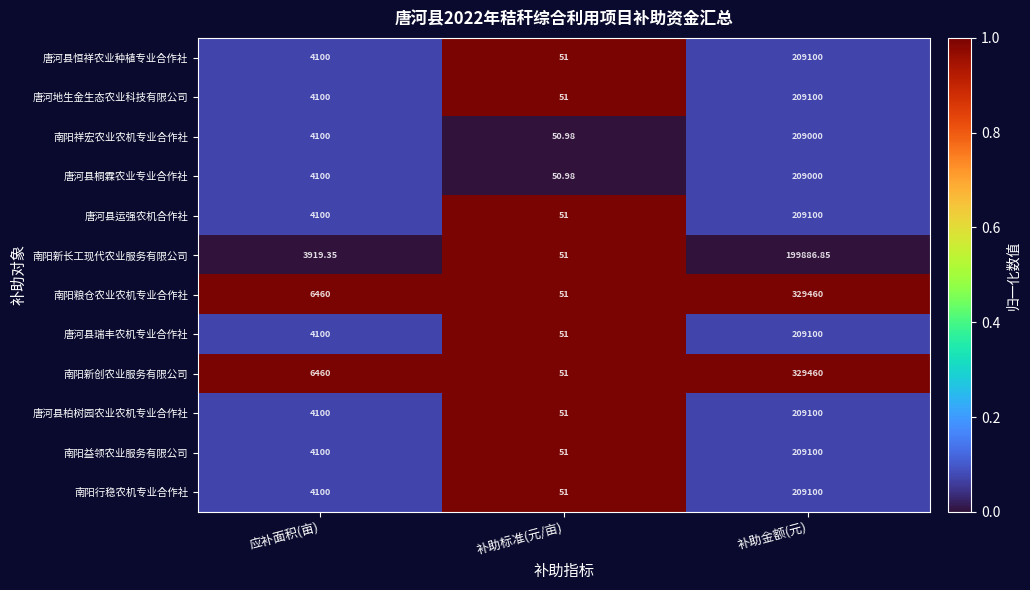

List the labels in order of 唐河县运强农机合作社 value, largest first.

补助金额(元), 应补面积(亩), 补助标准(元/亩)